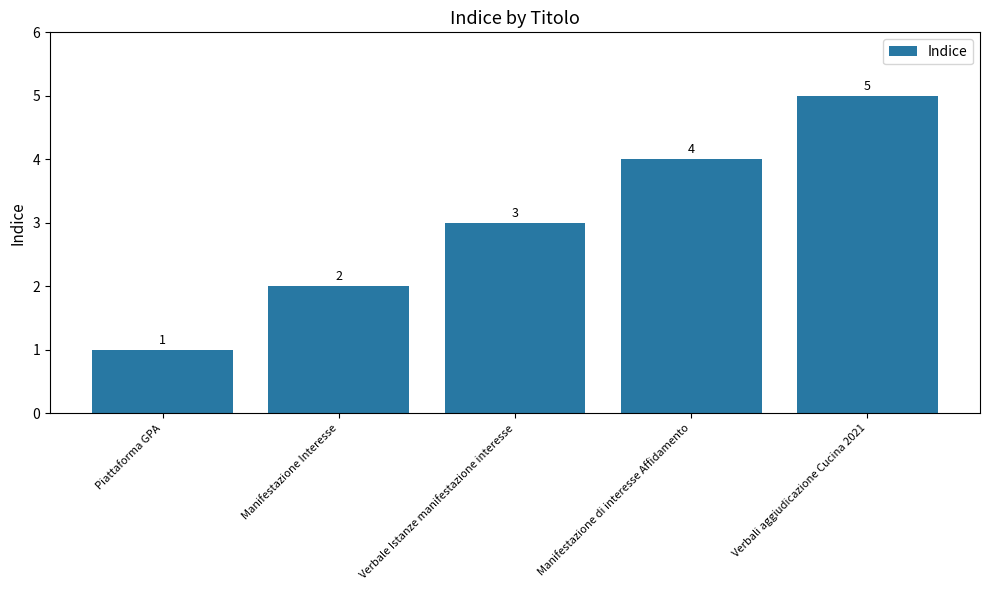

Rank the categories by value from lowest to highest.

Piattaforma GPA, Manifestazione Interesse, Verbale Istanze manifestazione interesse, Manifestazione di interesse Affidamento, Verbali aggiudicazione Cucina 2021